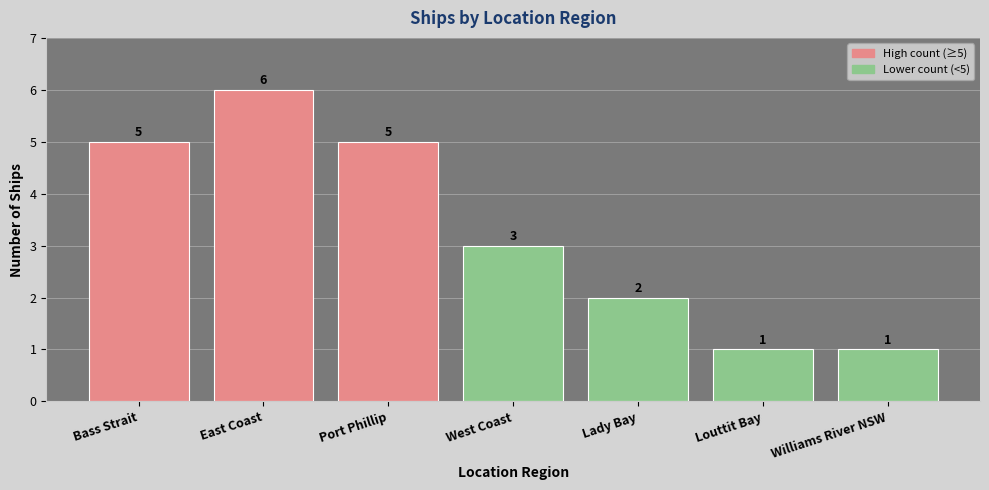

Reading right to left, extract all data points from this chart.

1	1	2	3	5	6	5